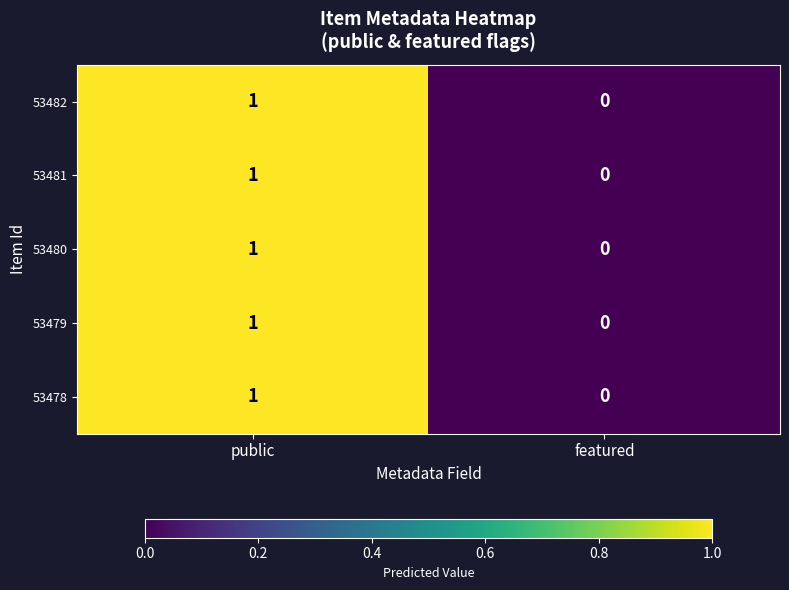

Is the value of 53481 at featured greater than the value of 53482 at public?

No